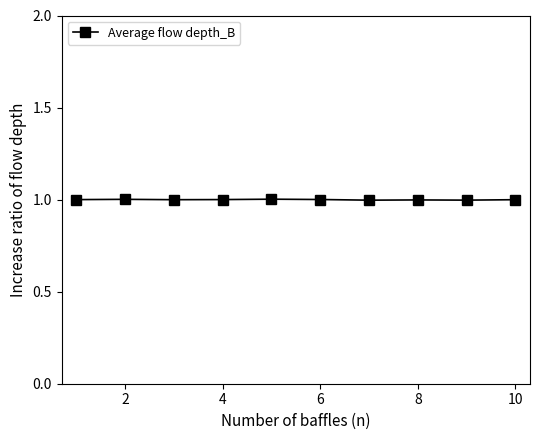

What is the value of the 5th point from the left?

1.0